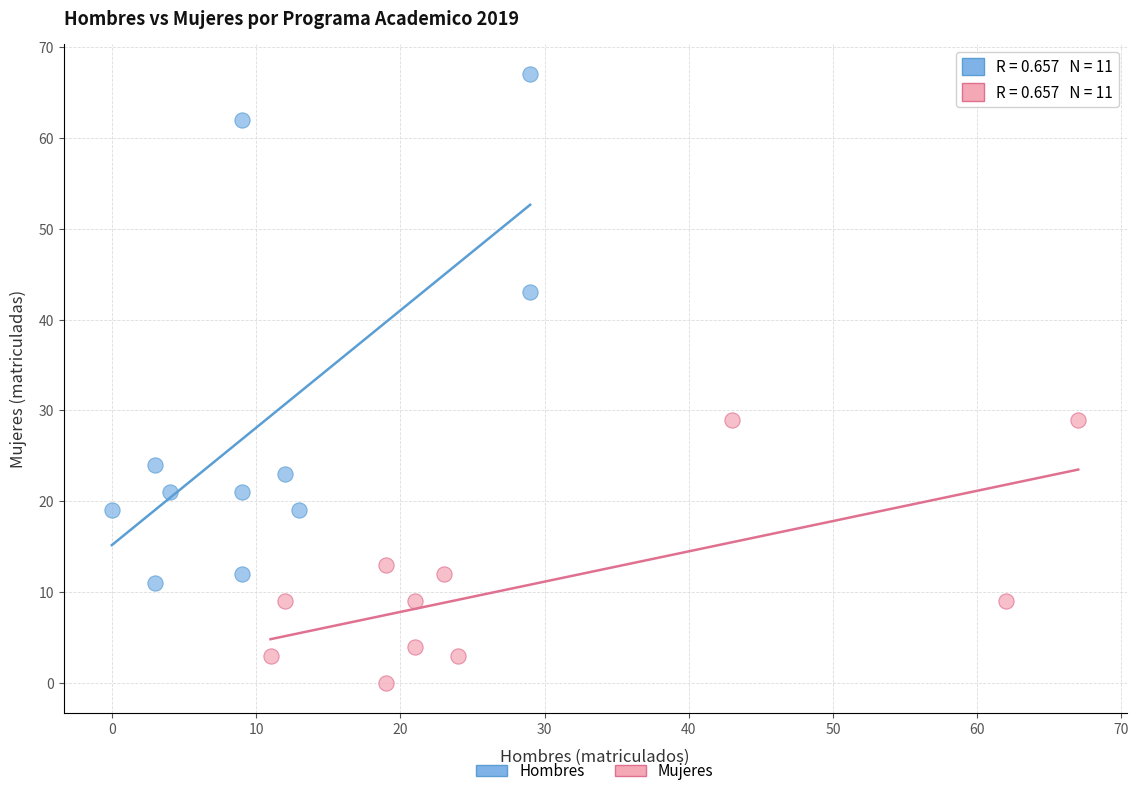

Which series contains the lowest Y value?

Mujeres